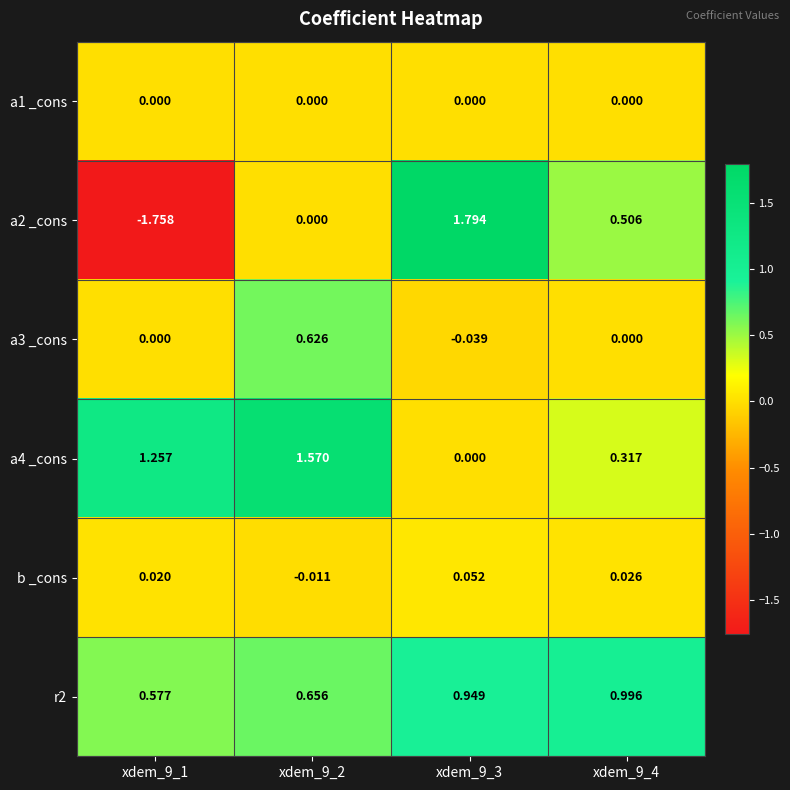

At which category is the sum across all series the highest?

xdem_9_2